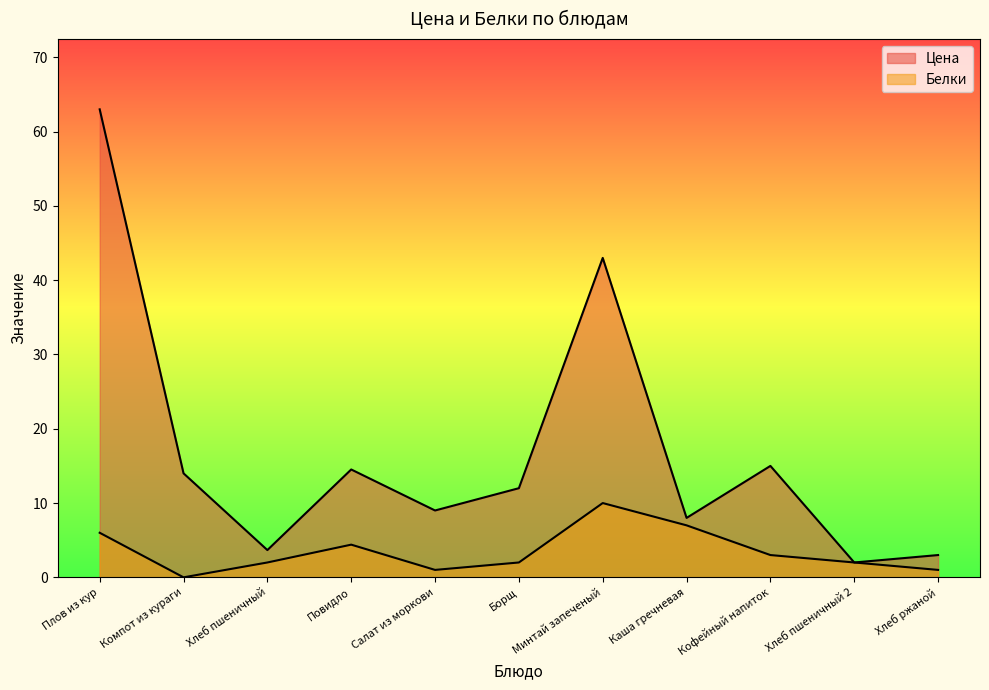

What is the average value of the Цена series?

17.0